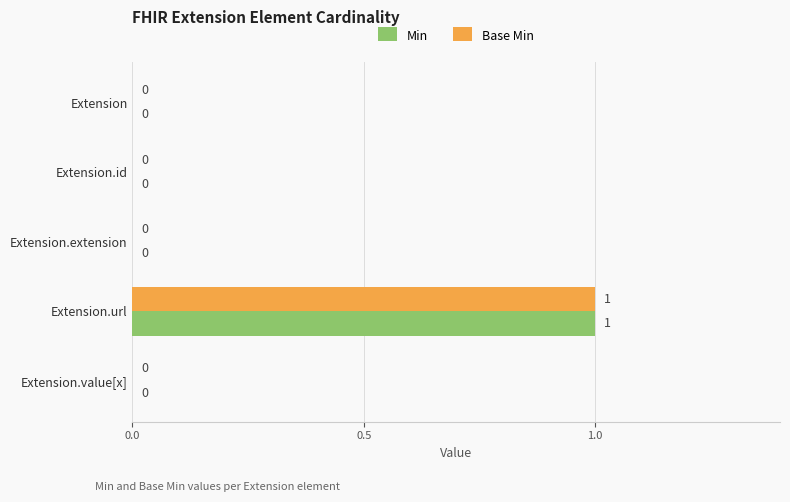

Is it true that Base Min equals 0 at Extension.id?

True